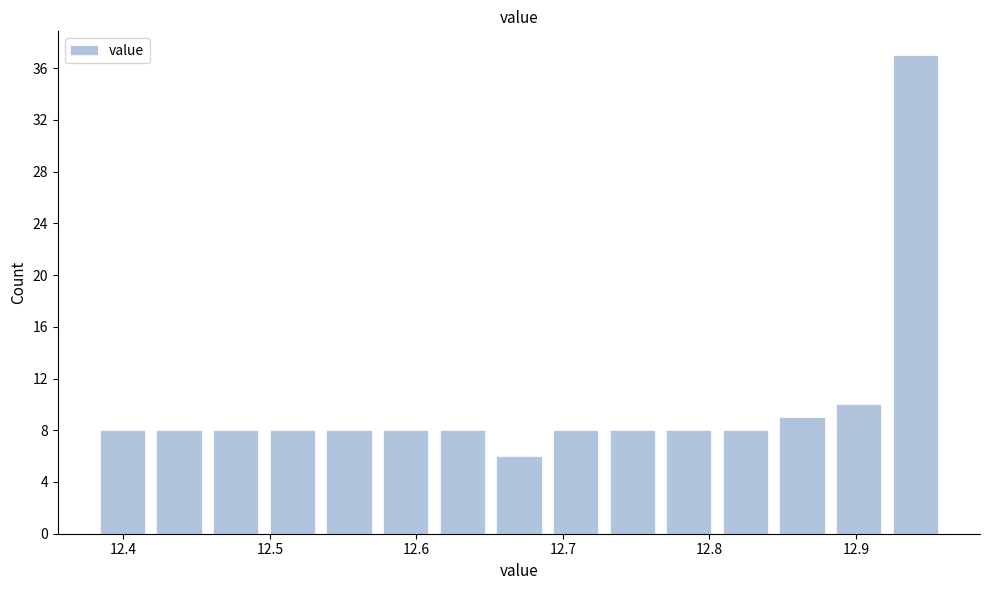

Read against the x-axis, roughly where is the centre of the tallest bar?

12.94